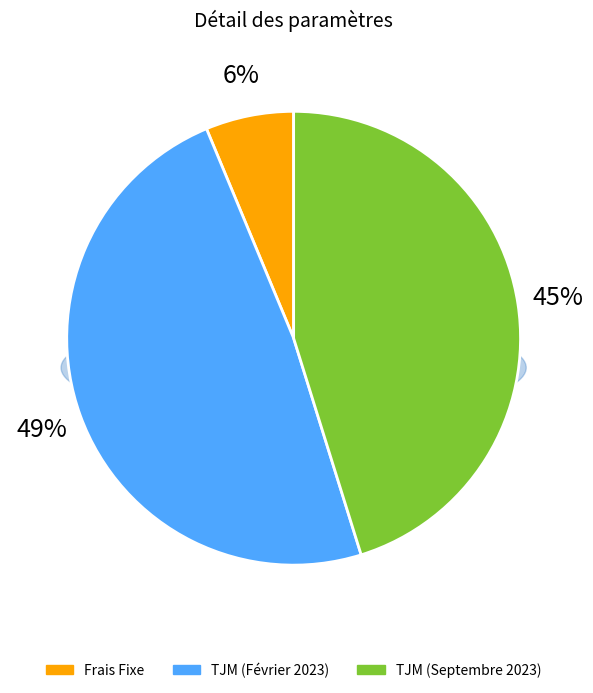

How many slices are in this pie chart?

3